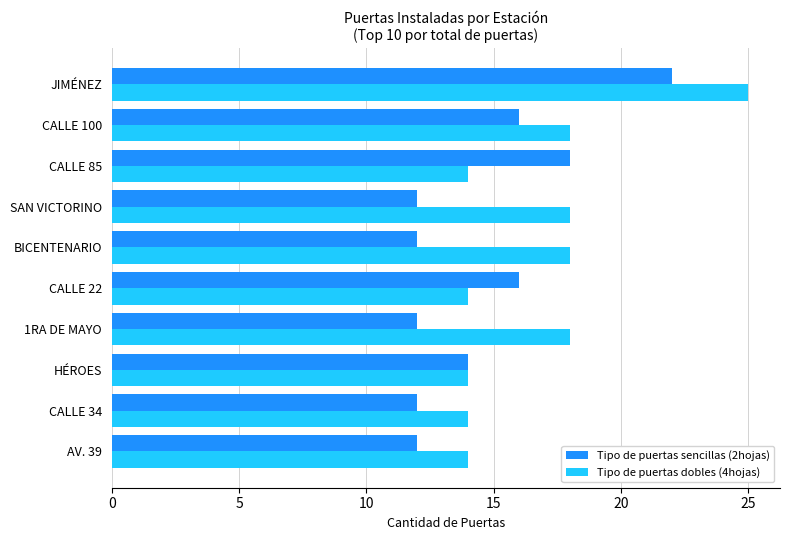

At CALLE 100, list the series in order from smallest to largest.

Tipo de puertas sencillas (2hojas), Tipo de puertas dobles (4hojas)